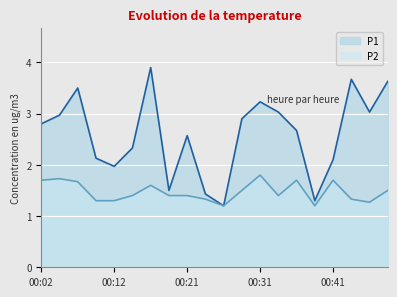

In P1, how many points are higher than both neighbors (excluding endpoints)?

5